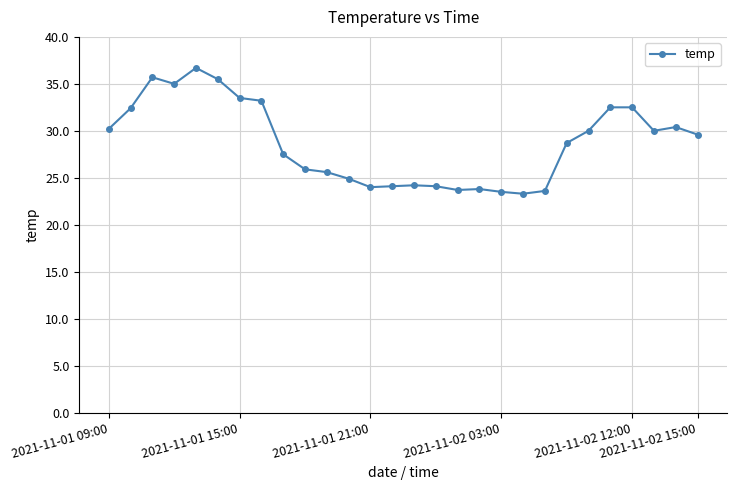

True or false: the data has more than 1 interior local peaks.

True